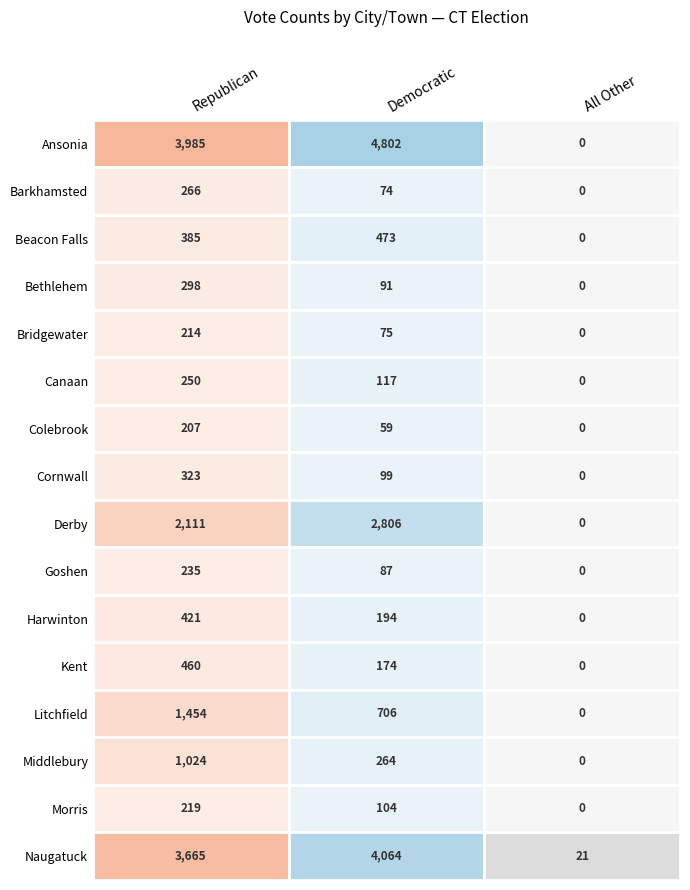

At how many categories does at least one series exceed 2890?

2